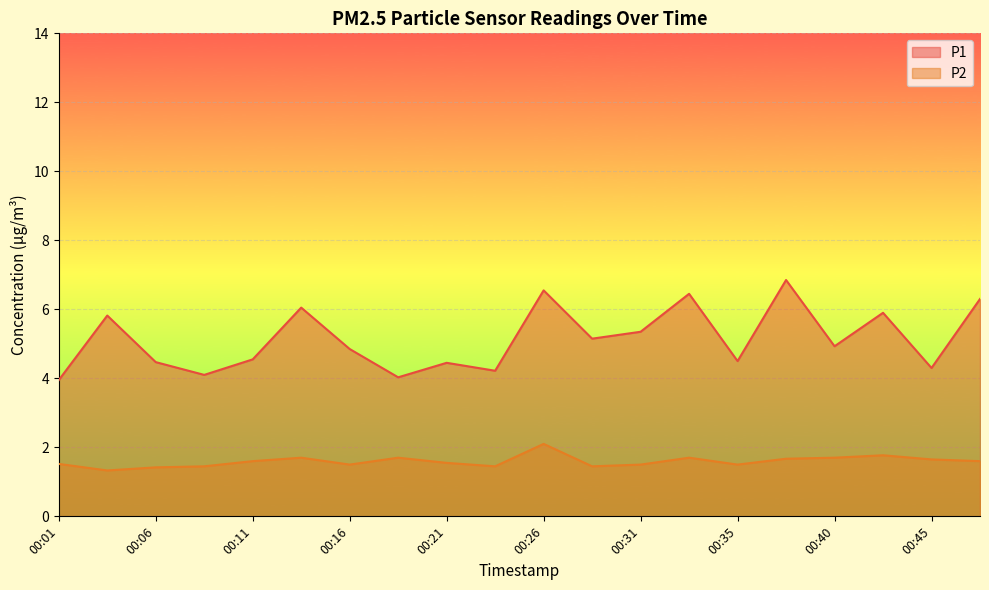

True or false: P1 and P2 intersect in this chart.

False